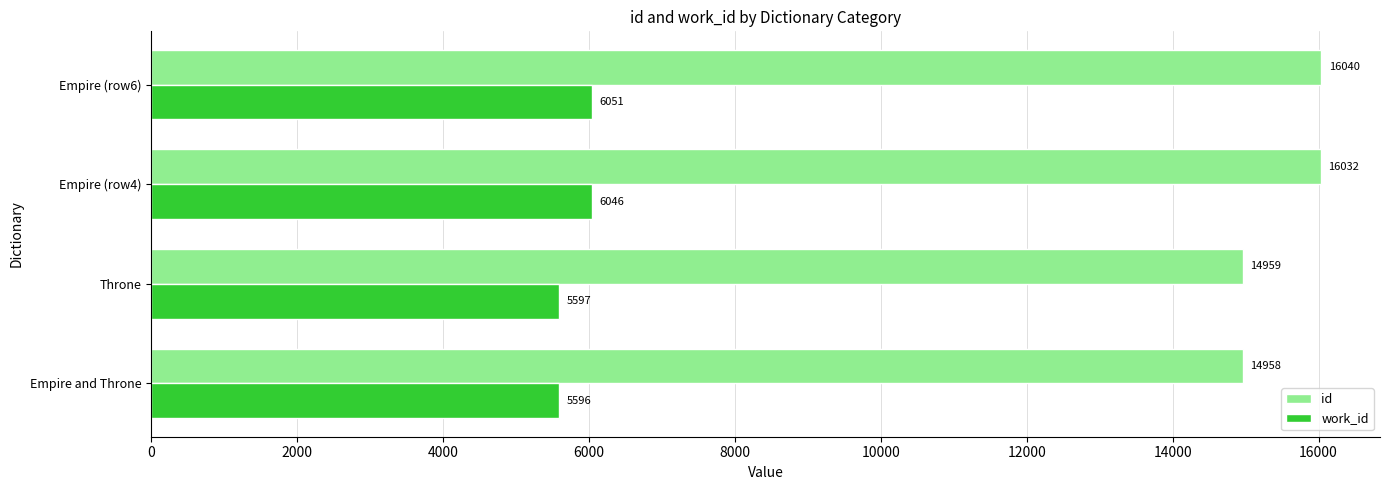

Which series has the widest spread of values?

id